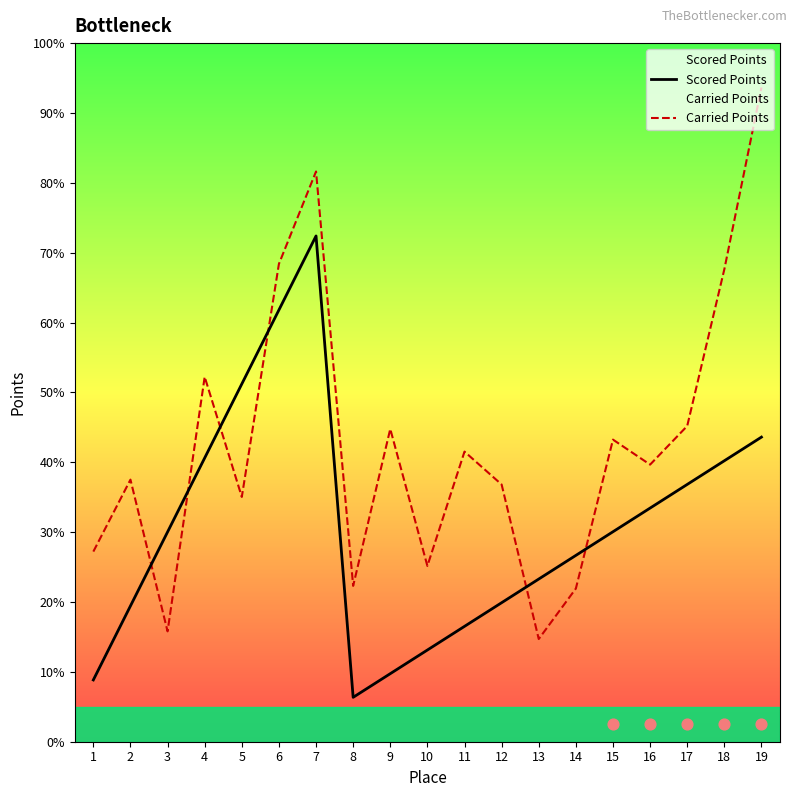

At which category is the sum across all series the highest?

7